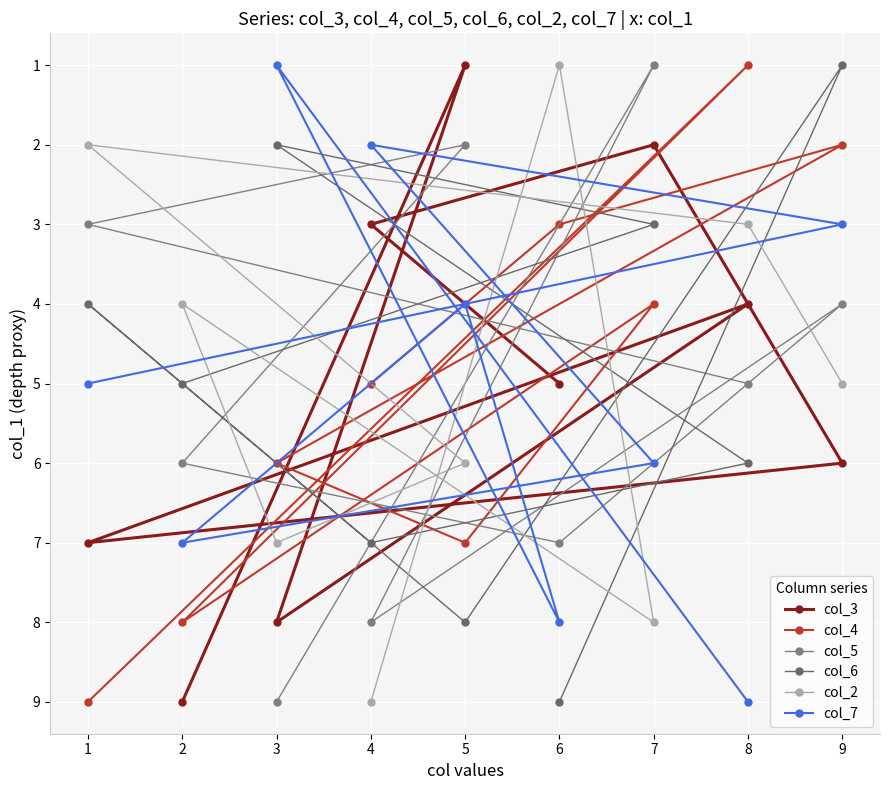

The value of col_5 at 7 is 1. True or false?

False